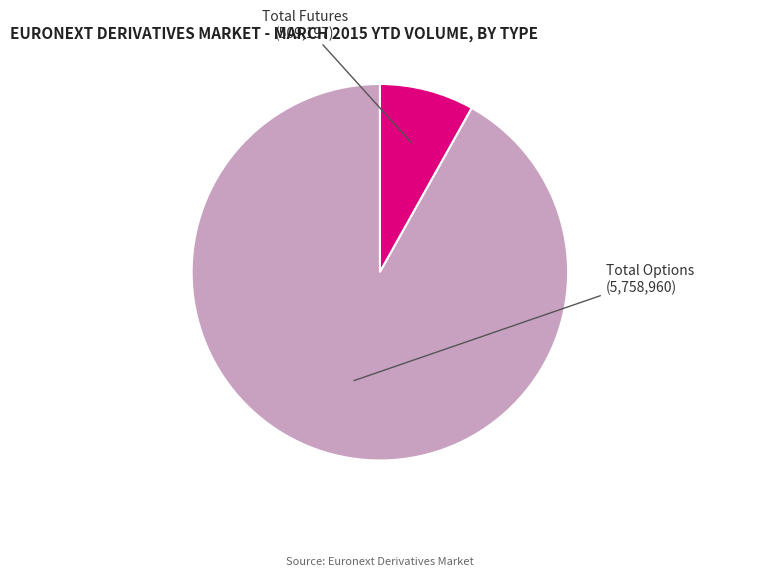

Is there any slice that represents more than half of the pie?

Yes